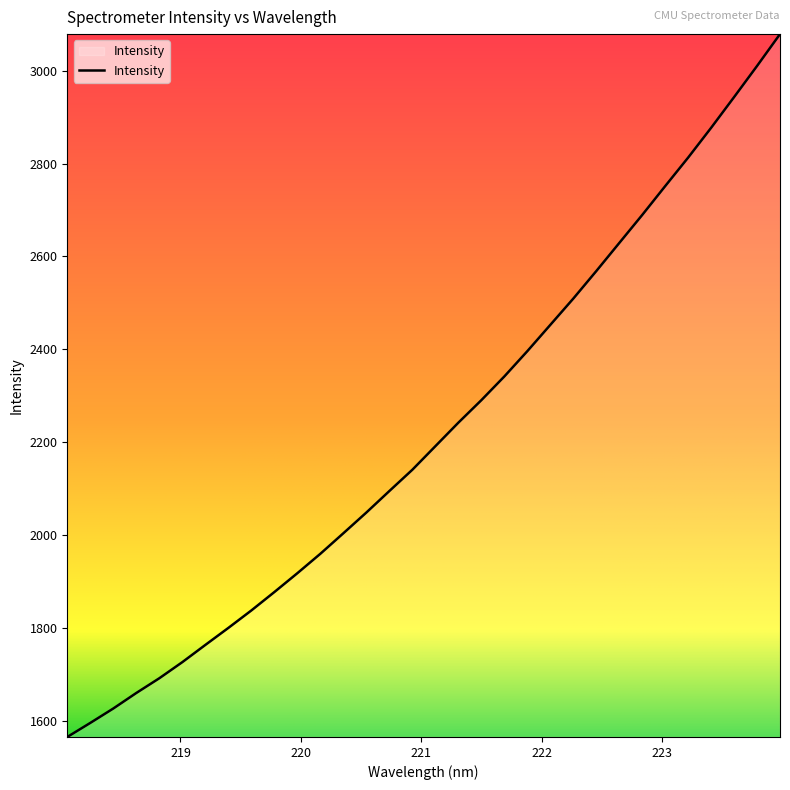

What is the maximum value shown in the chart?

3078.9